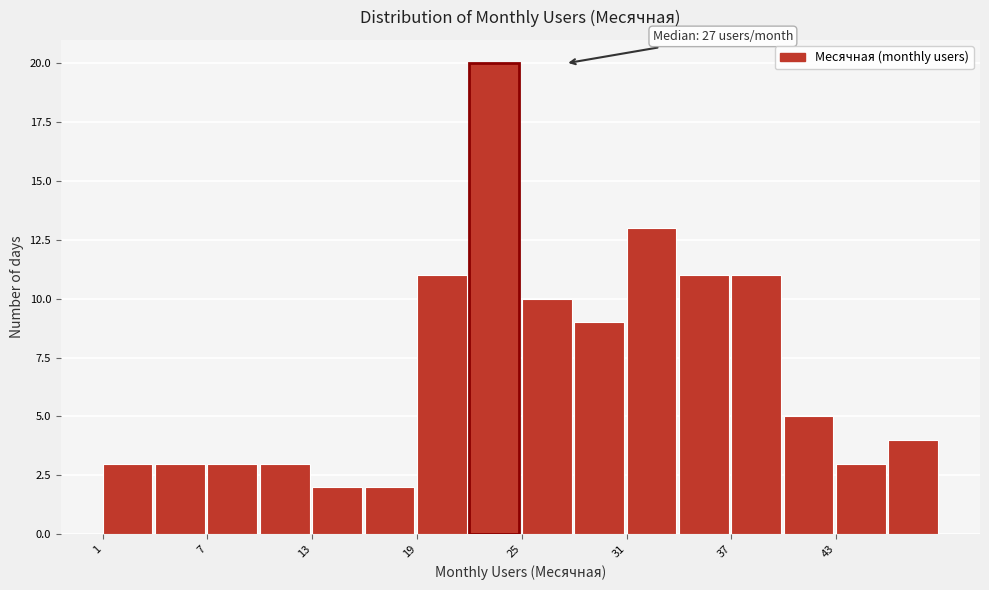

Read against the x-axis, roughly where is the centre of the tallest bar?

23